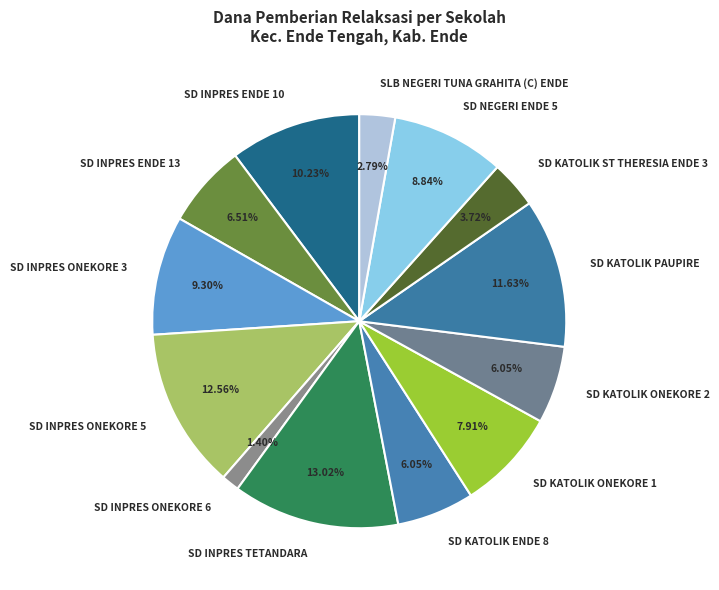

To the nearest percent, what is the combined percentage of SD INPRES ONEKORE 5 and SD KATOLIK ENDE 8?

19%